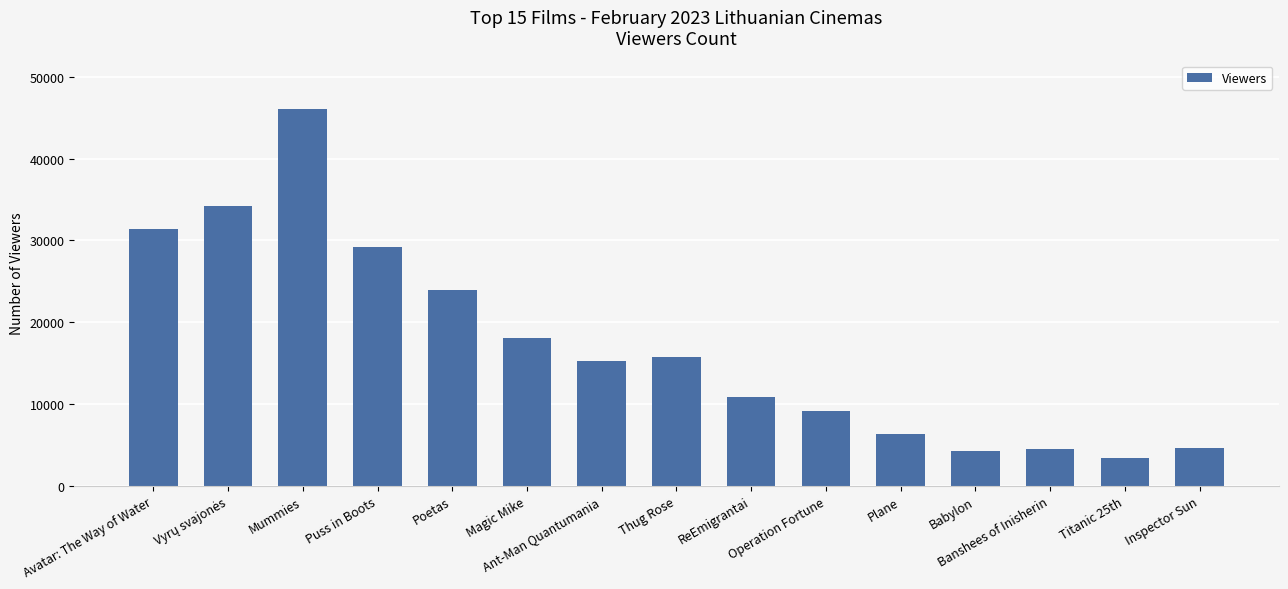

What is the greatest value displayed?

46090